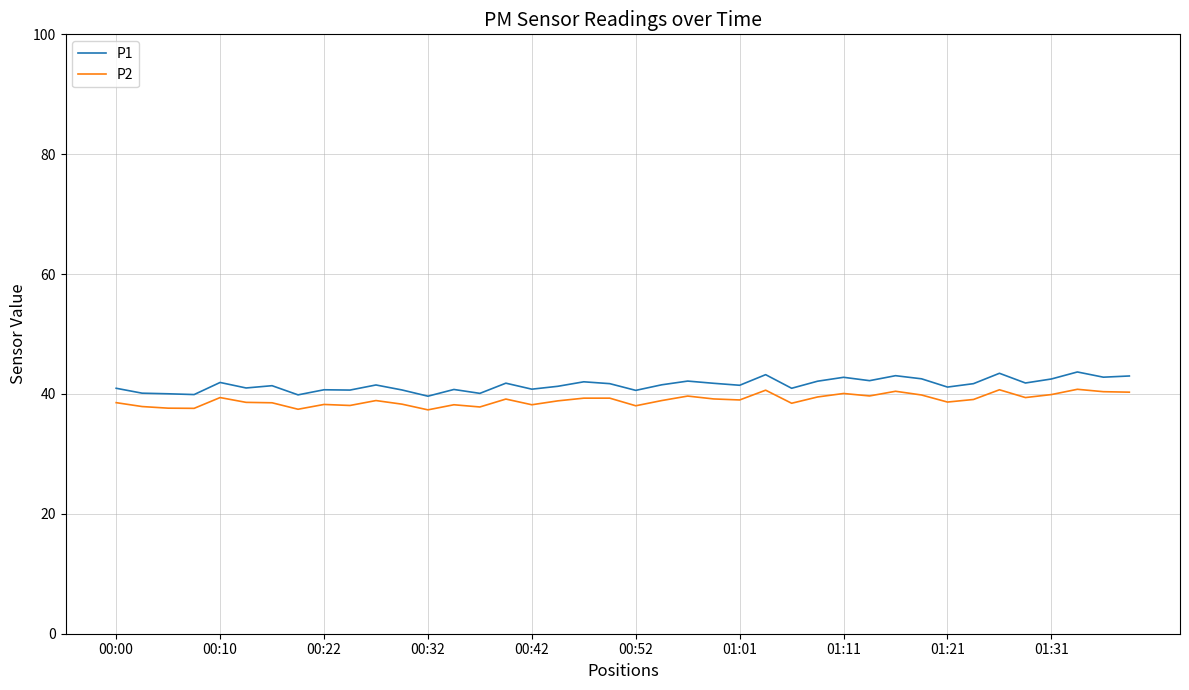

What is the lowest value of the P2 series?

37.4